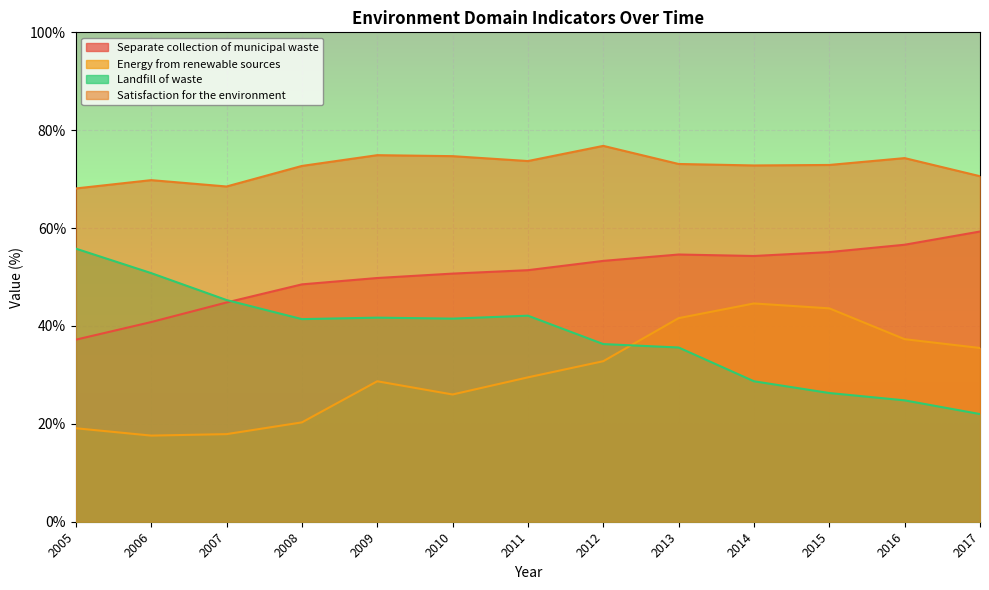

How many categories are shown in the chart?

13